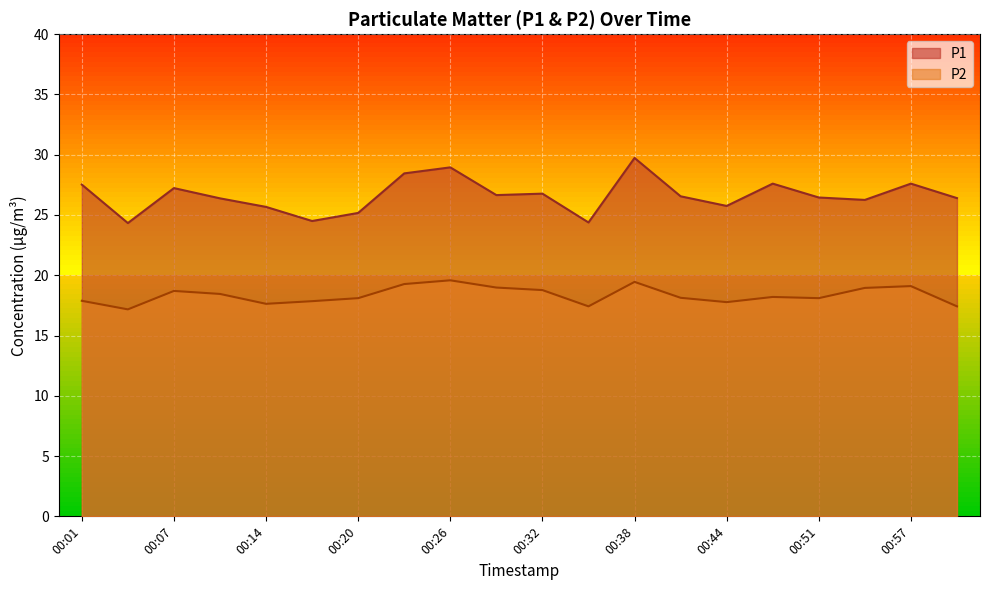

The P1 series shows 26.6 at 00:41. True or false?

True